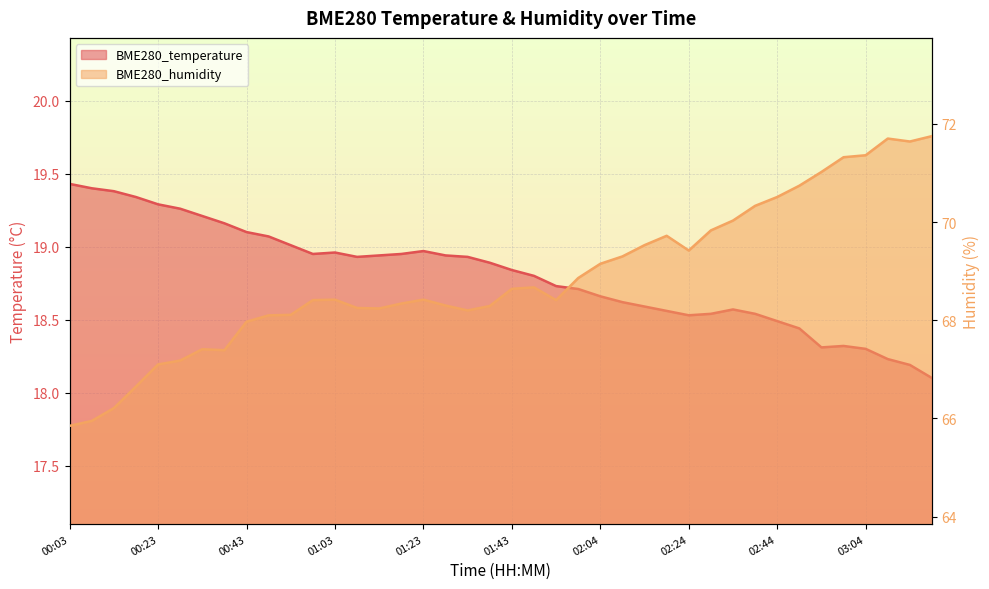

What position from the left is 00:33?

7